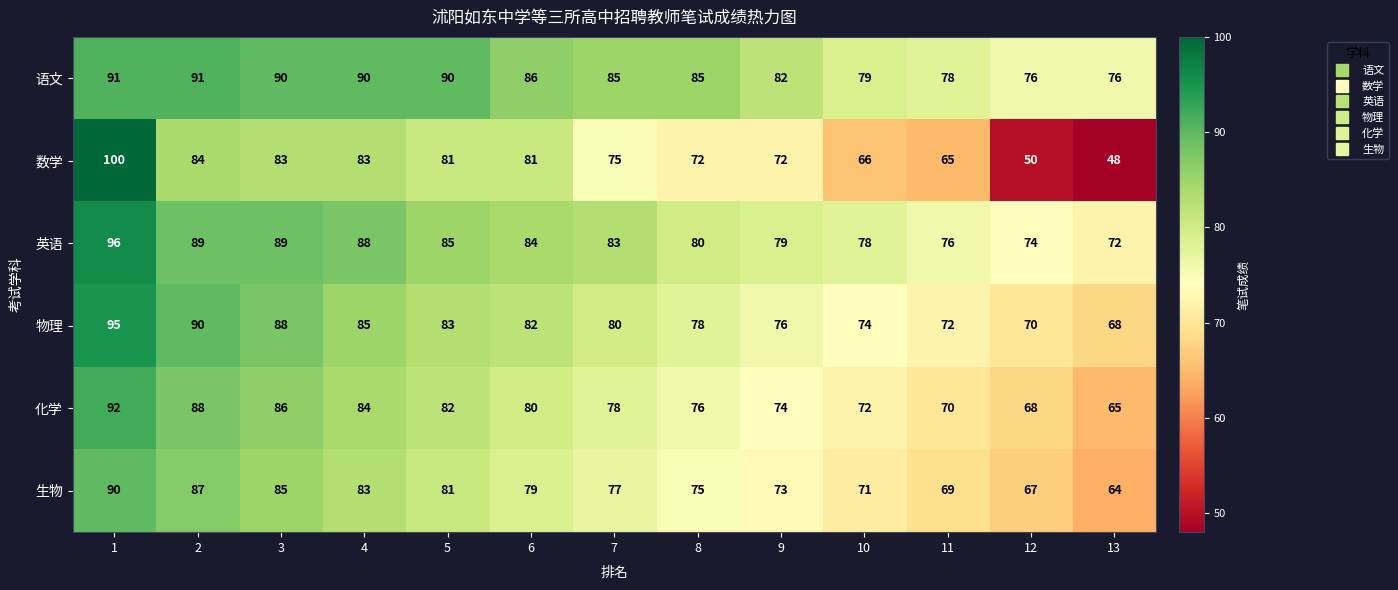

At which category is the sum across all series the highest?

1